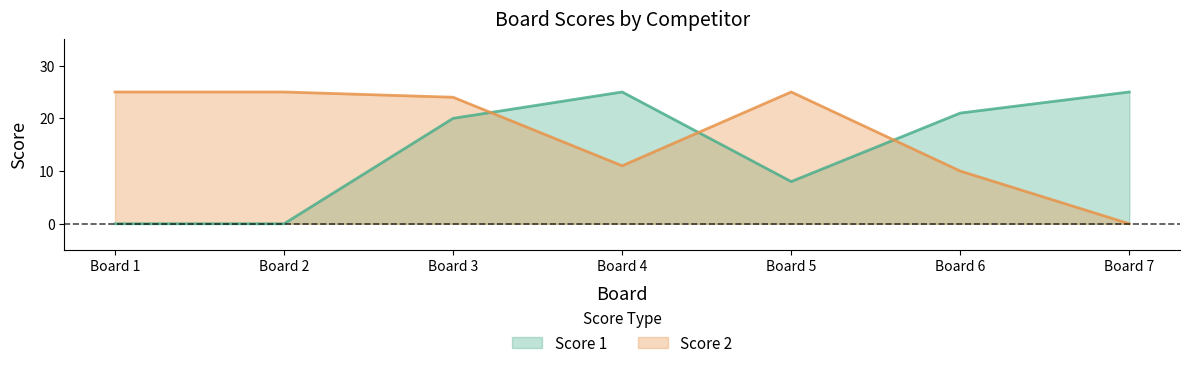

How many intersections are there between Score 2 and Score 1?

3